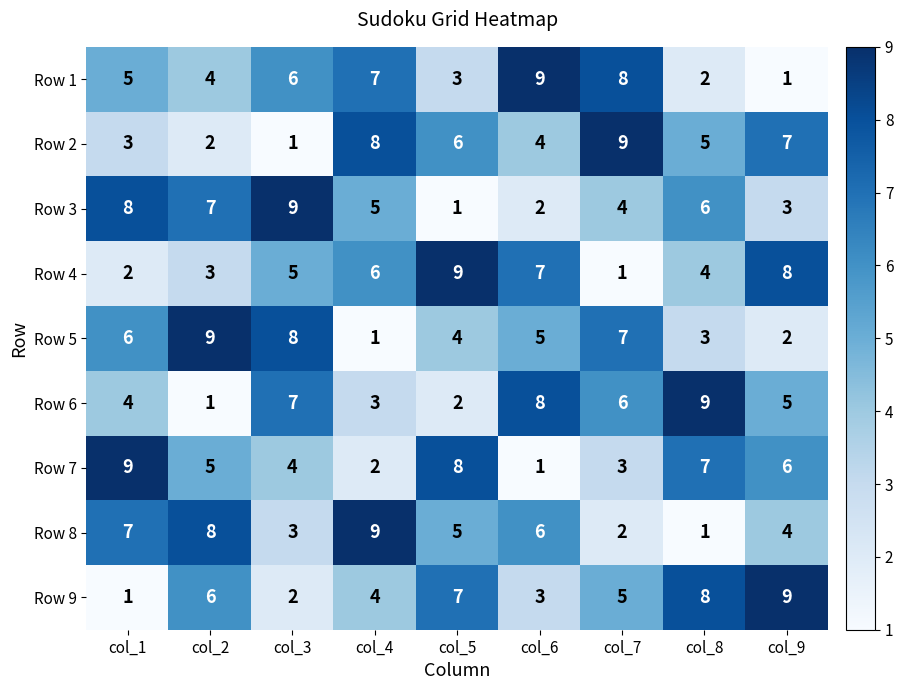

Rank the series at col_5 from highest to lowest value.

Row 4, Row 7, Row 9, Row 2, Row 8, Row 5, Row 1, Row 6, Row 3